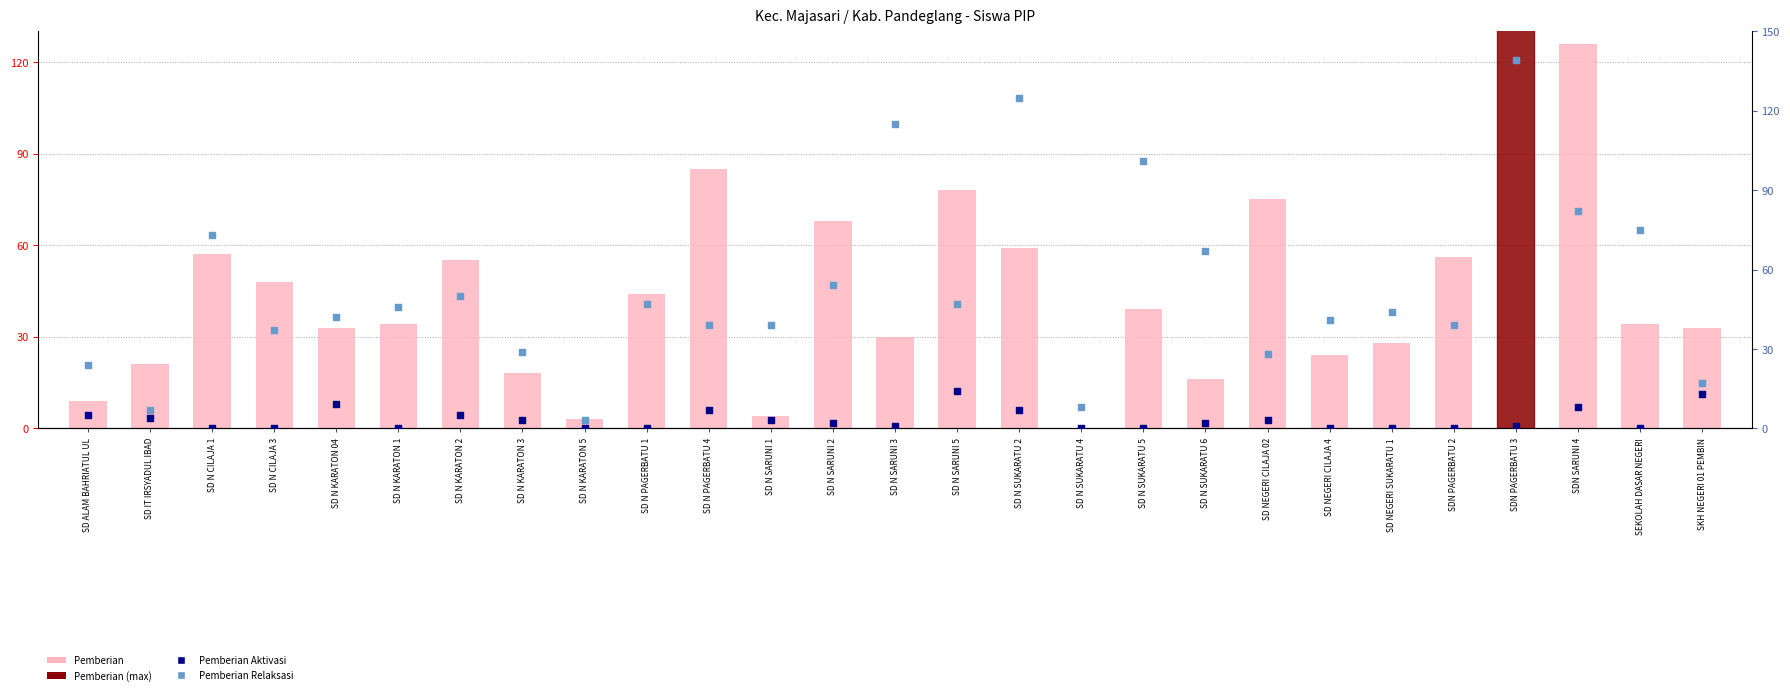

At how many categories does at least one series exceed 36?

21